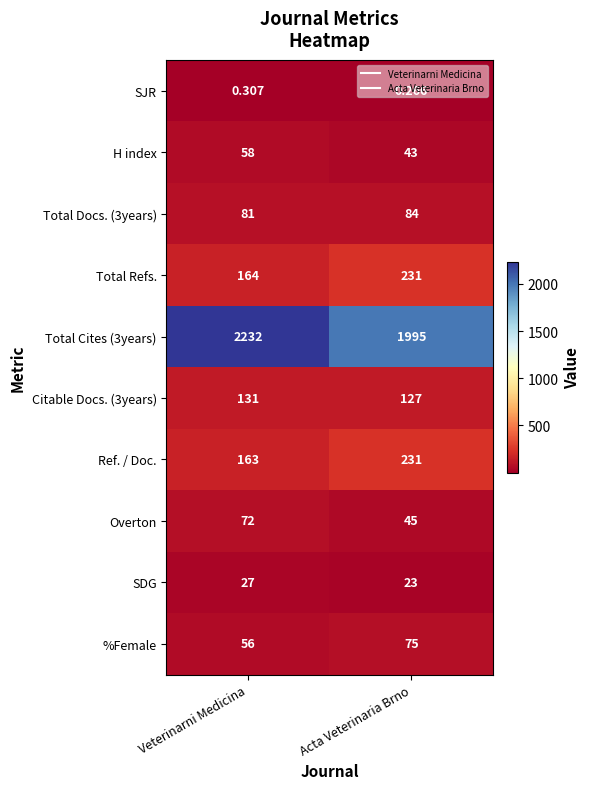

What is the total value across all series at Veterinarni Medicina?

2984.3